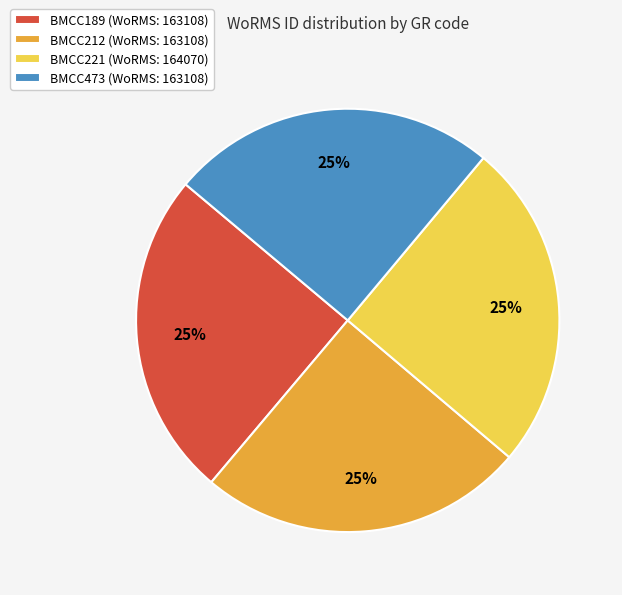

Approximately how many times larger is the value at BMCC212 (WoRMS: 163108) compared to BMCC221 (WoRMS: 164070)?

1.0